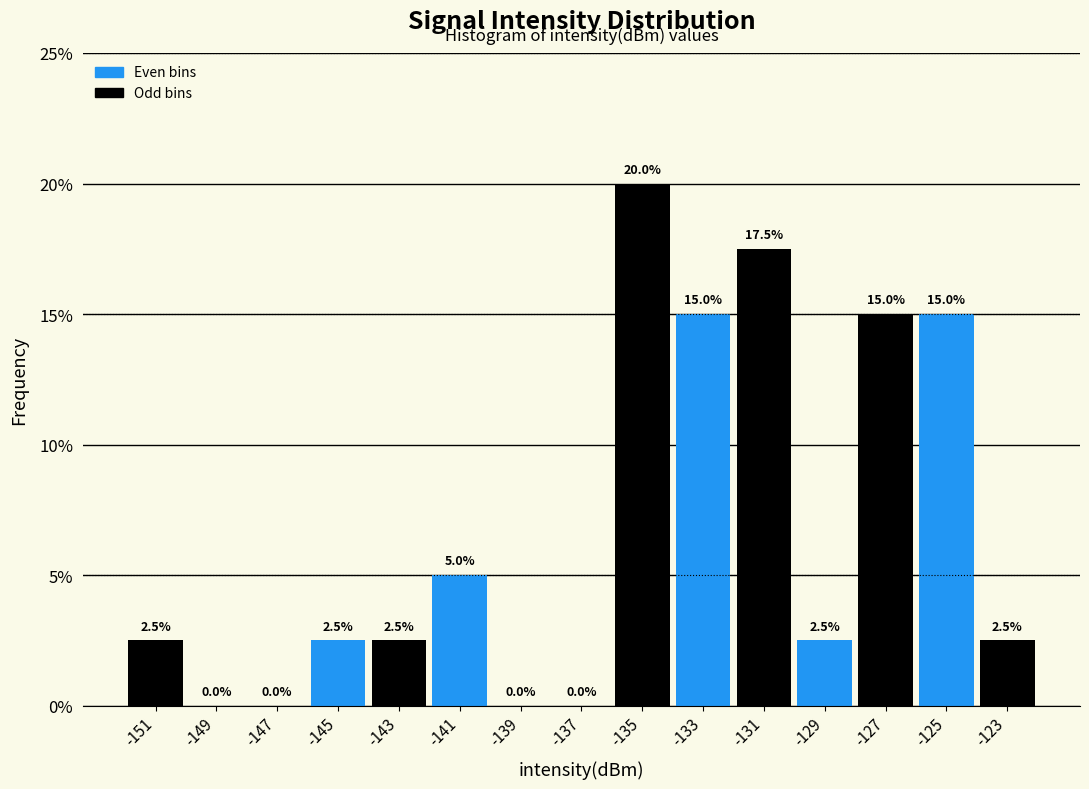

Reading right to left, extract all data points from this chart.

-123=2.5	-125=15.0	-127=15.0	-129=2.5	-131=17.5	-133=15.0	-135=20.0	-137=0.0	-139=0.0	-141=5.0	-143=2.5	-145=2.5	-147=0.0	-149=0.0	-151=2.5